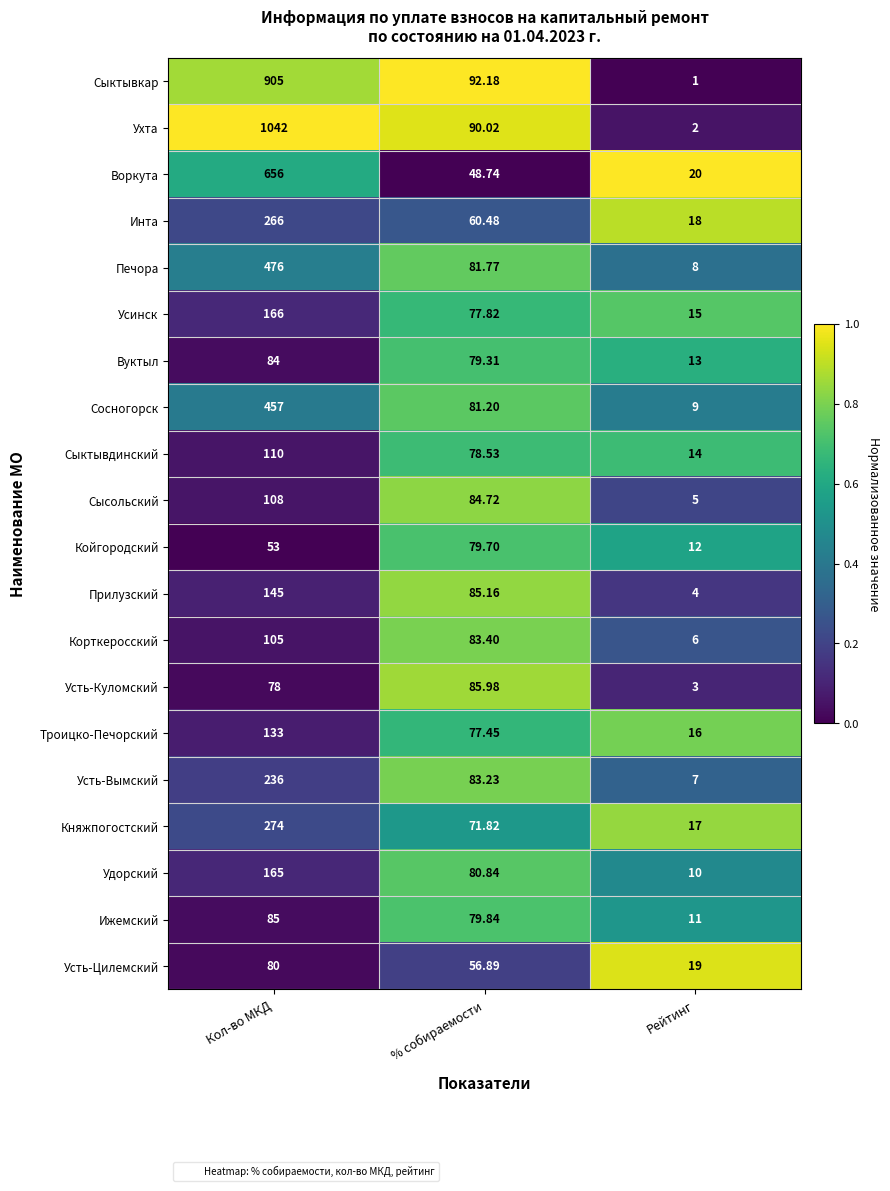

At Кол-во МКД, list the series in order from smallest to largest.

Койгородский, Усть-Куломский, Усть-Цилемский, Вуктыл, Ижемский, Корткеросский, Сысольский, Сыктывдинский, Троицко-Печорский, Прилузский, Удорский, Усинск, Усть-Вымский, Инта, Княжпогостский, Сосногорск, Печора, Воркута, Сыктывкар, Ухта